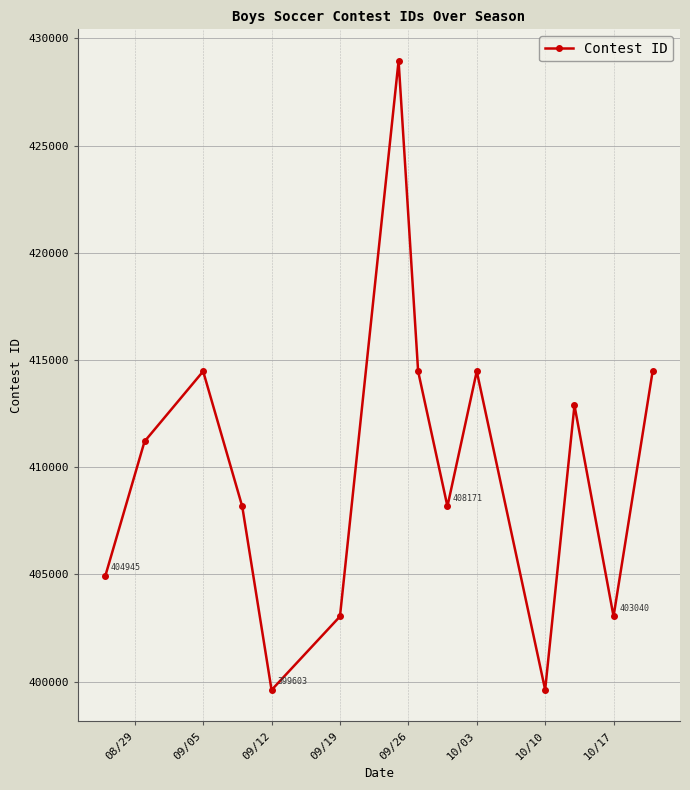

What is the value of the 10th point from the left?

414473